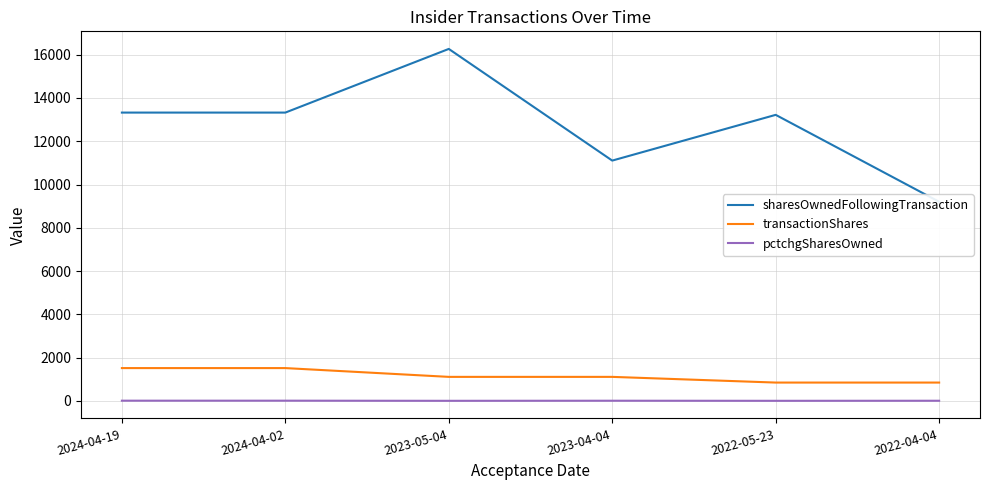

True or false: sharesOwnedFollowingTransaction and transactionShares cross at least once.

False